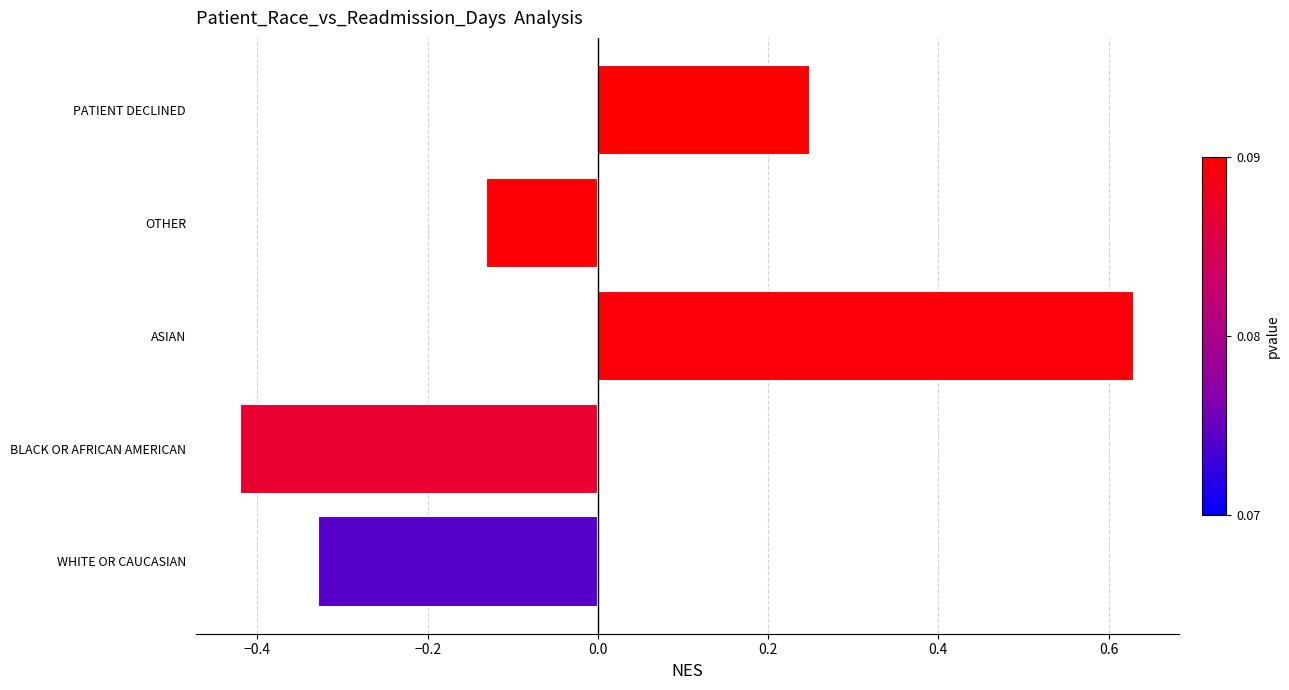

Does the chart contain stacked bars?

No